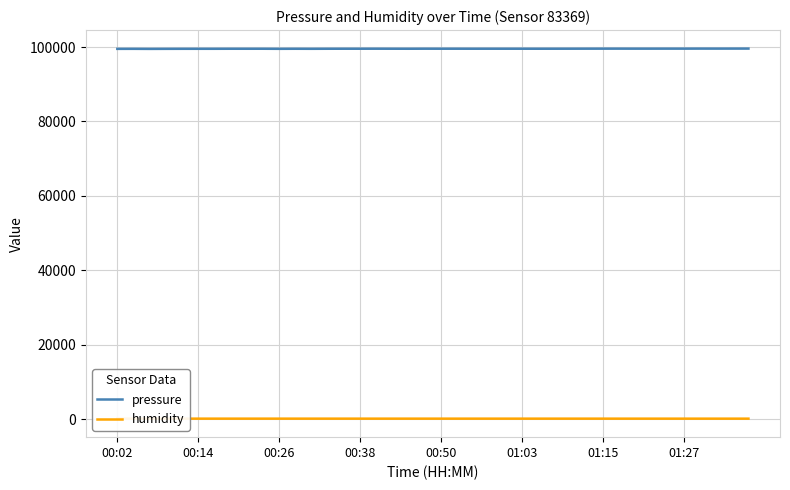

What is the lowest value of the pressure series?

99497.2